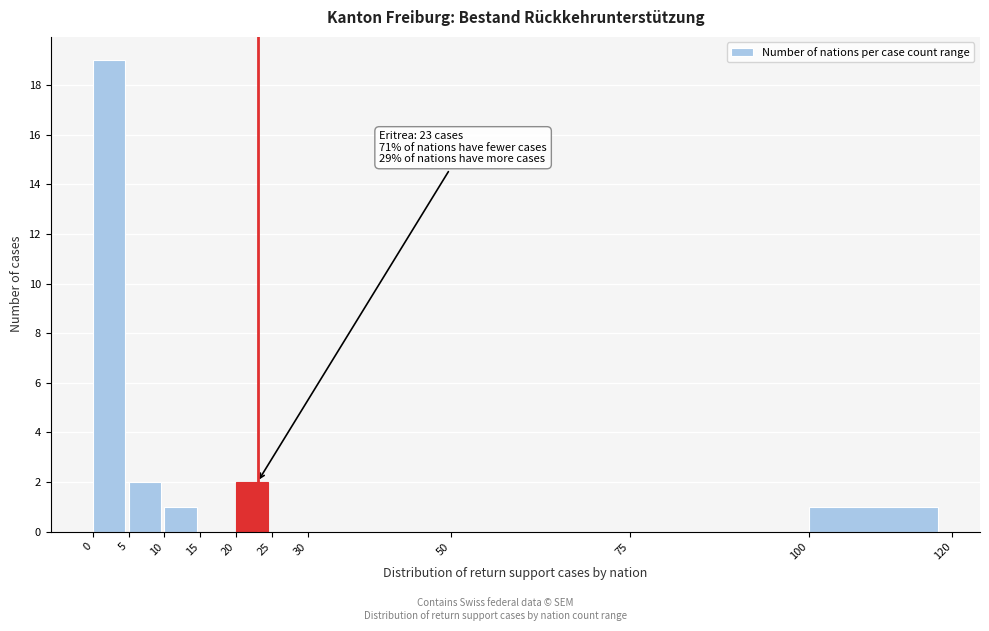

Over which range of the x-axis is the bar tallest?

0 to 5